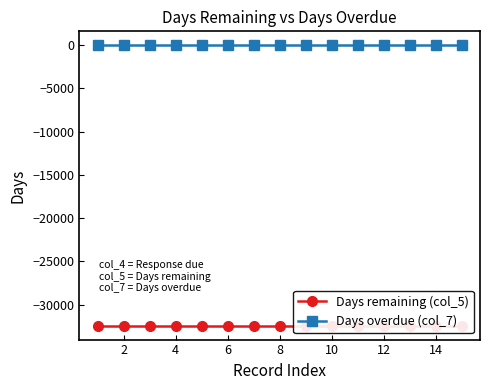

How many lines are shown in the chart?

2